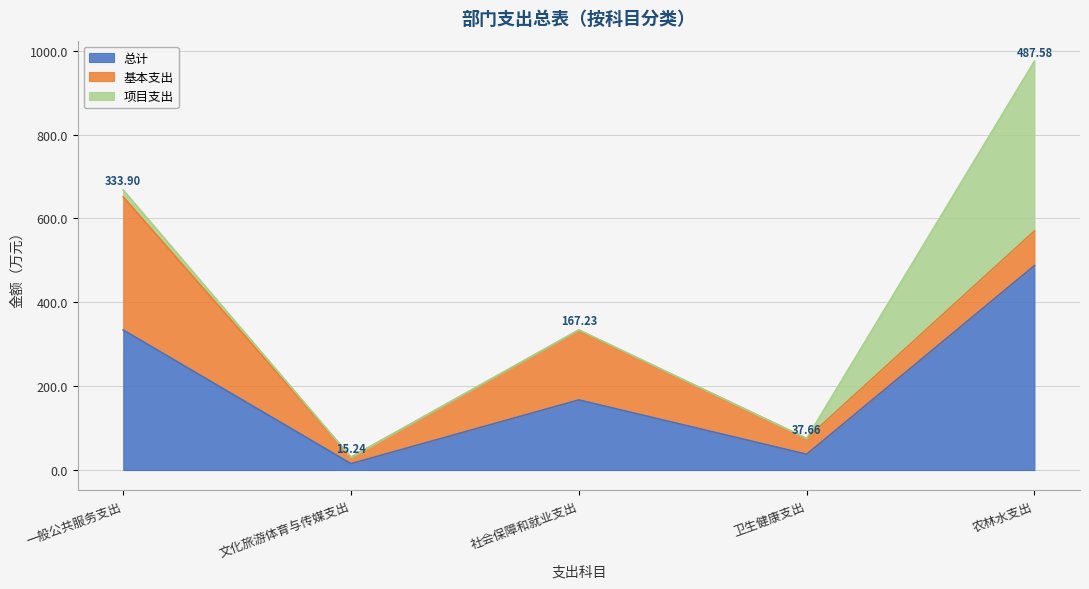

Is the value of 项目支出 at 卫生健康支出 greater than the value of 总计 at 卫生健康支出?

No